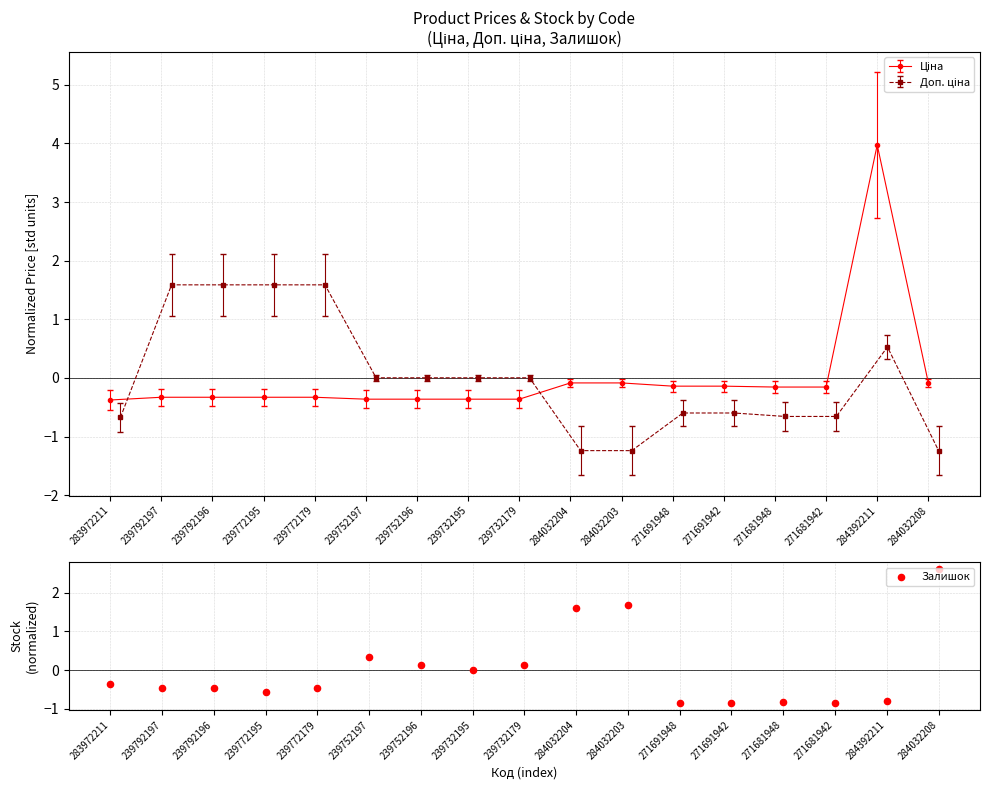

Between 271691948 and 284392211, which is larger?

284392211